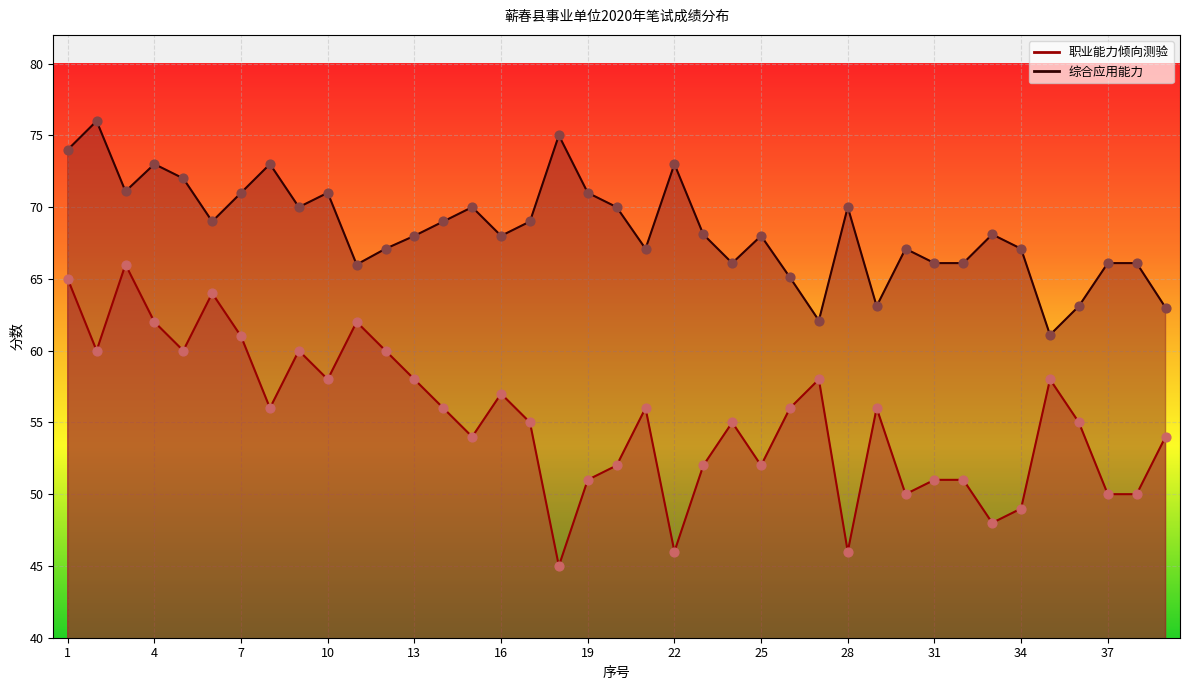

What are all the series names shown in the legend?

职业能力倾向测验, 综合应用能力